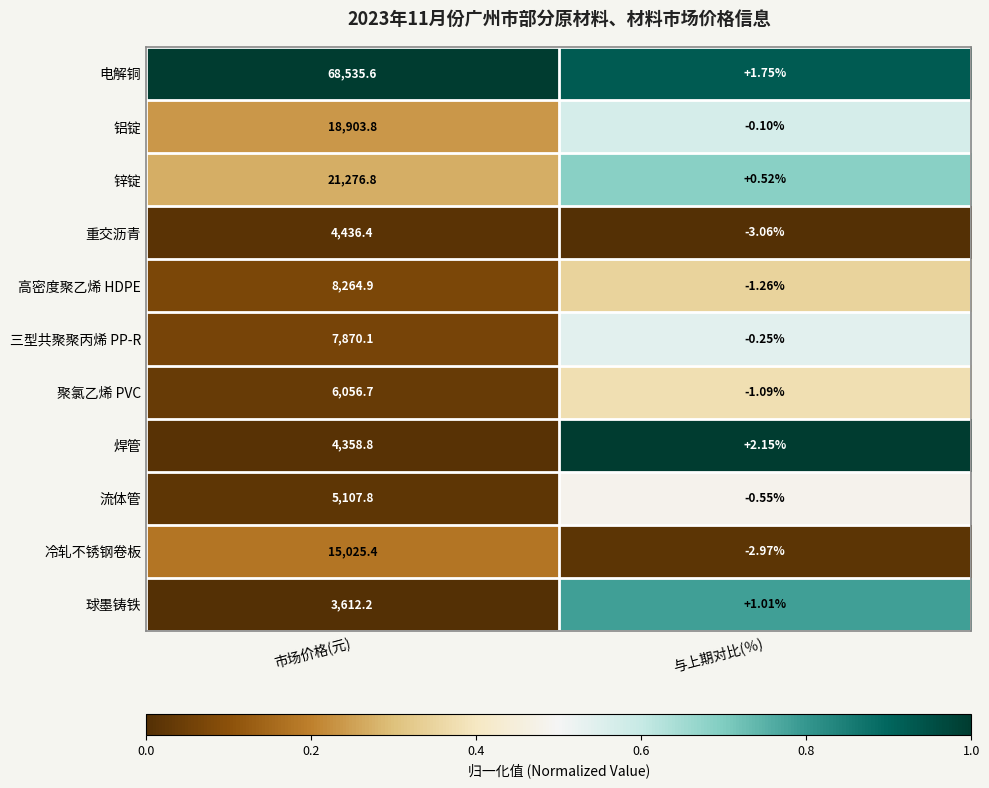

Rank the series at 市场价格(元) from lowest to highest value.

球墨铸铁, 焊管, 重交沥青, 流体管, 聚氯乙烯 PVC, 三型共聚聚丙烯 PP-R, 高密度聚乙烯 HDPE, 冷轧不锈钢卷板, 铝锭, 锌锭, 电解铜